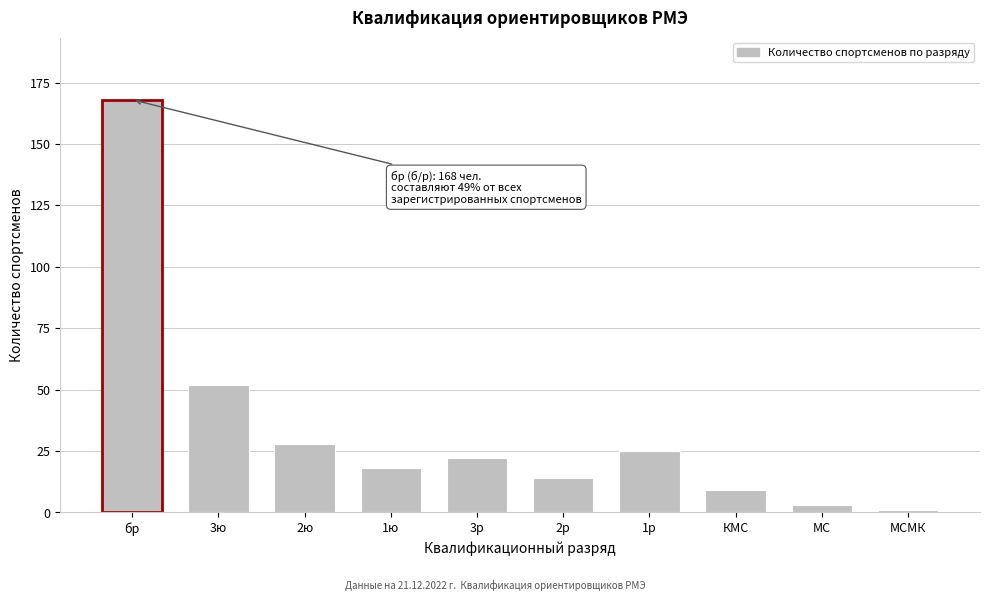

Reading right to left, list all the values displayed in this chart.

МСМК=1	МС=3	КМС=9	1р=25	2р=14	3р=22	1ю=18	2ю=28	3ю=52	бр=168